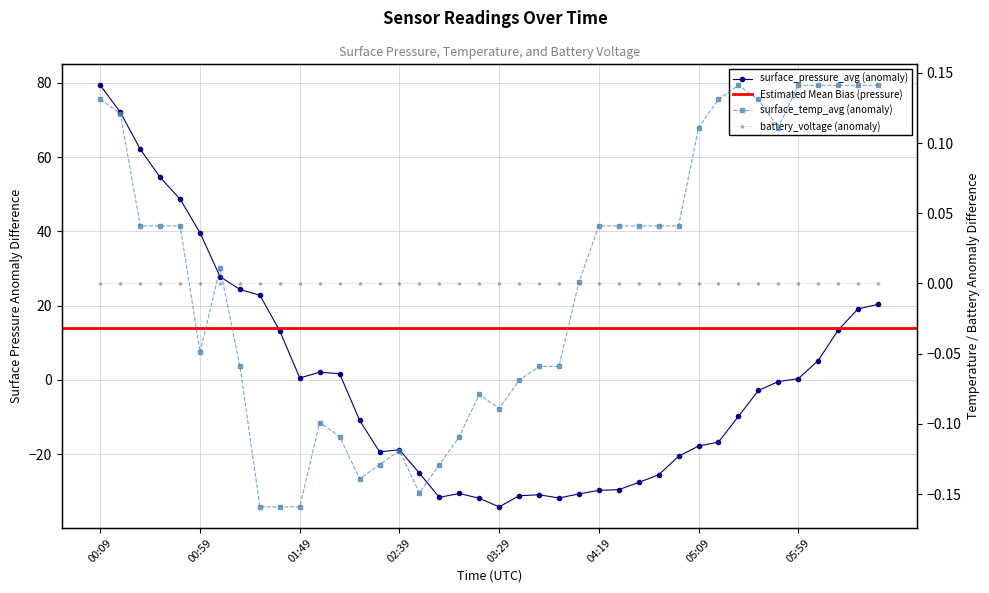

Reading left to right, what are all the values shown in this chart?

surface_pressure_avg: 00:09=79.3	00:19=72.1	00:29=62.1	00:39=54.5	00:49=48.7	00:59=39.6	01:09=27.8	01:19=24.4	01:29=22.8	01:39=13.2	01:49=0.5	01:59=2.1	02:09=1.7	02:19=-10.9	02:29=-19.3	02:39=-18.8	02:49=-25.1	02:59=-31.6	03:09=-30.6	03:19=-31.8	03:29=-34.2	03:39=-31.2	03:49=-30.9	03:59=-31.8	04:09=-30.7	04:19=-29.7	04:29=-29.5	04:39=-27.6	04:49=-25.5	04:59=-20.6	05:09=-17.8	05:19=-16.7	05:29=-9.8	05:39=-2.8	05:49=-0.4	05:59=0.3	06:09=5.2	06:19=13.4	06:29=19.1	06:39=20.3
surface_temp_avg: 00:09=0.1	00:19=0.1	00:29=0.0	00:39=0.0	00:49=0.0	00:59=-0.0	01:09=0.0	01:19=-0.1	01:29=-0.2	01:39=-0.2	01:49=-0.2	01:59=-0.1	02:09=-0.1	02:19=-0.1	02:29=-0.1	02:39=-0.1	02:49=-0.1	02:59=-0.1	03:09=-0.1	03:19=-0.1	03:29=-0.1	03:39=-0.1	03:49=-0.1	03:59=-0.1	04:09=0.0	04:19=0.0	04:29=0.0	04:39=0.0	04:49=0.0	04:59=0.0	05:09=0.1	05:19=0.1	05:29=0.1	05:39=0.1	05:49=0.1	05:59=0.1	06:09=0.1	06:19=0.1	06:29=0.1	06:39=0.1